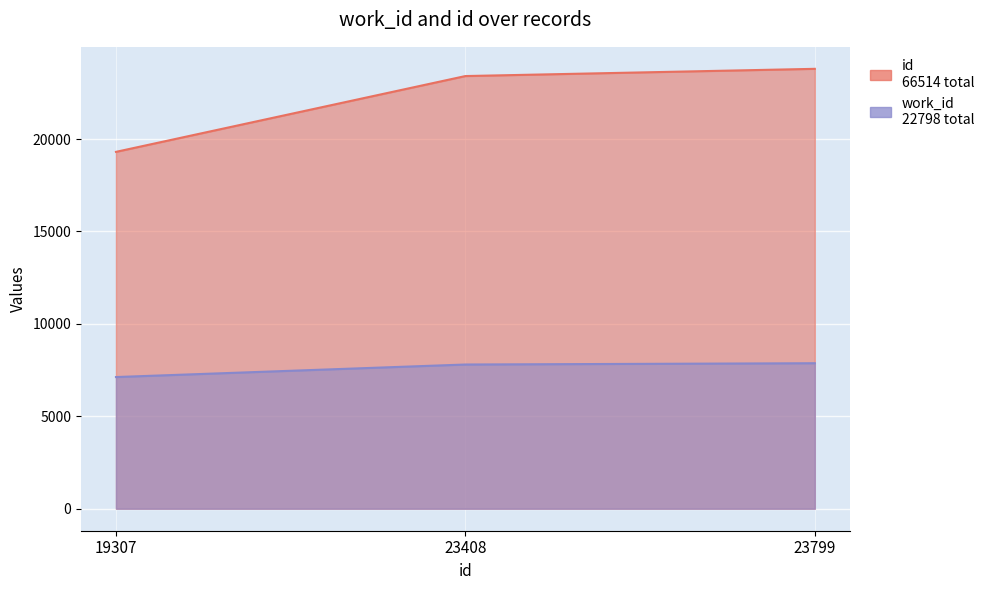

Where does the id series first go above 23408?

23799